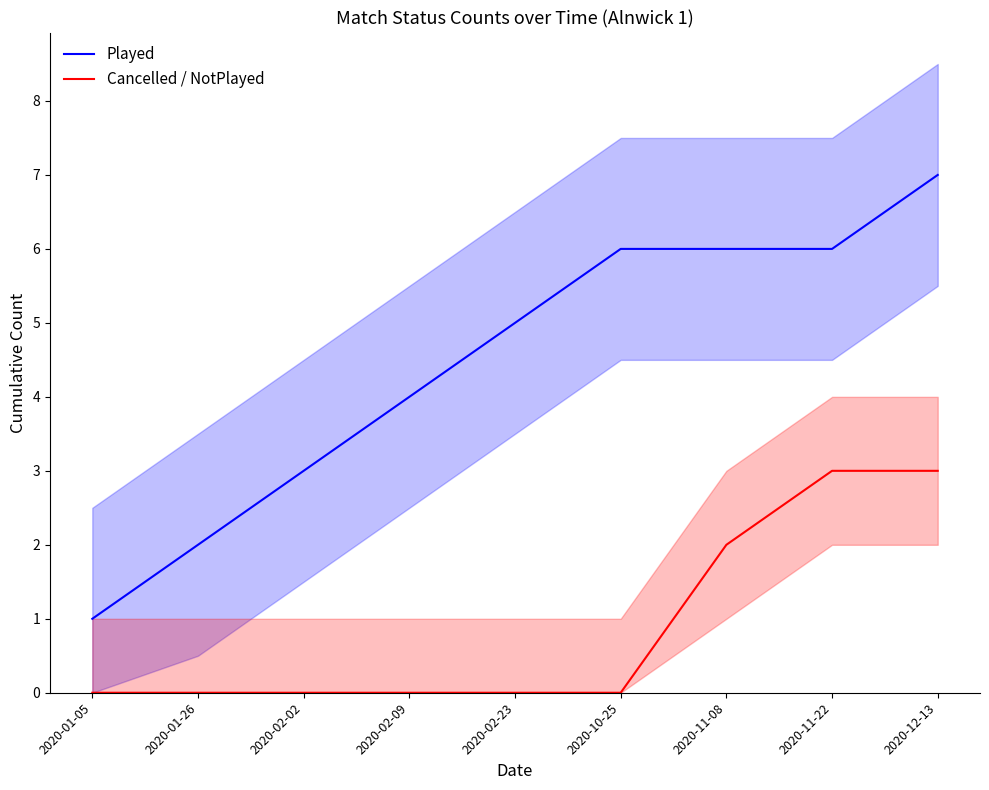

What position from the left is 2020-01-26?

2